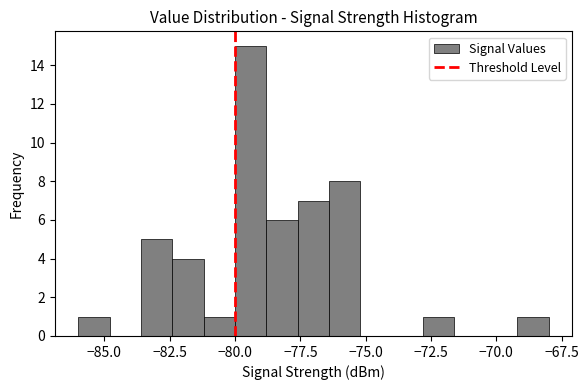

Around what value on the x-axis is the tallest bar? Give the approximate position of its centre, as read against the axis.

-79.5